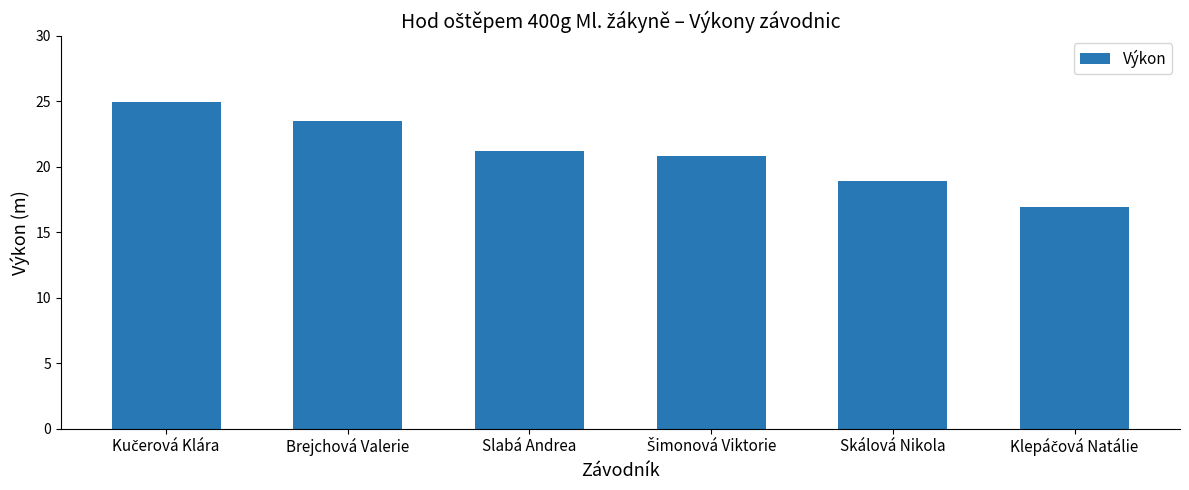

Is it true that the value at Skálová Nikola is 7.4?

False